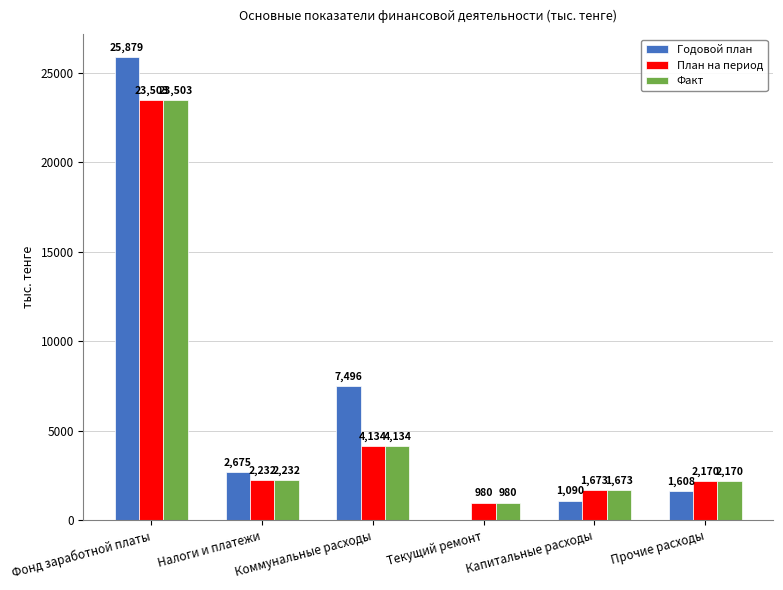

How many positive values does the Годовой план series have?

5